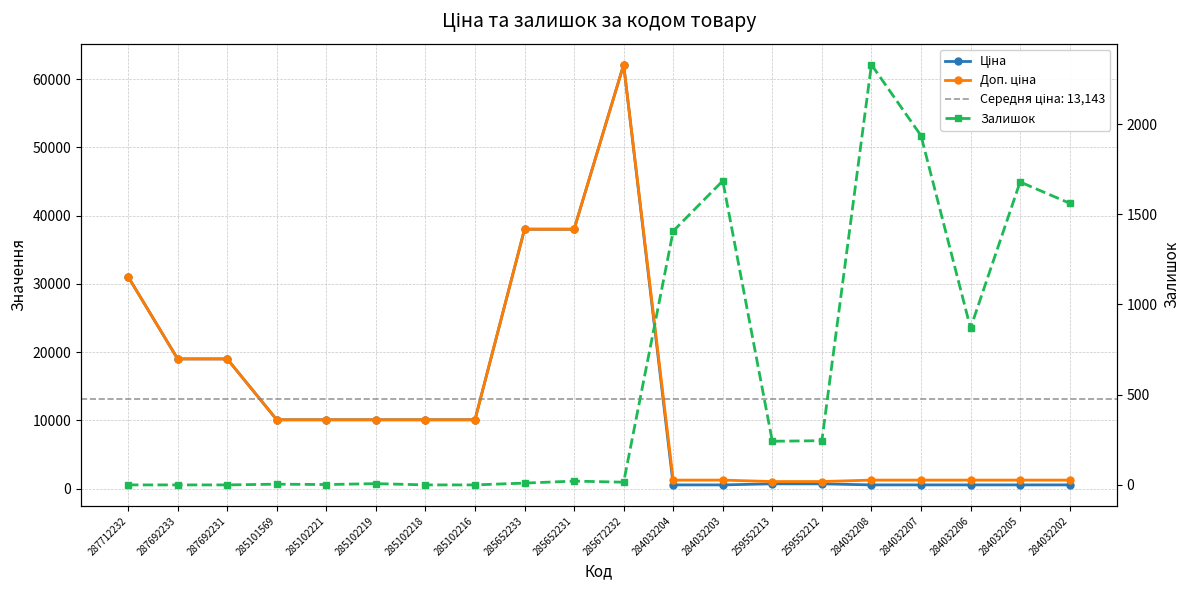

What is the difference between the Залишок values at 285102221 and 285101569?

2.0